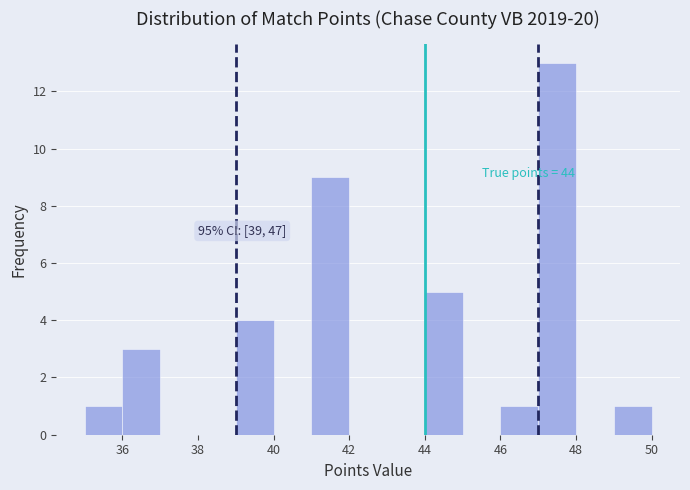

Which range on the x-axis has the tallest bar?

47 to 48